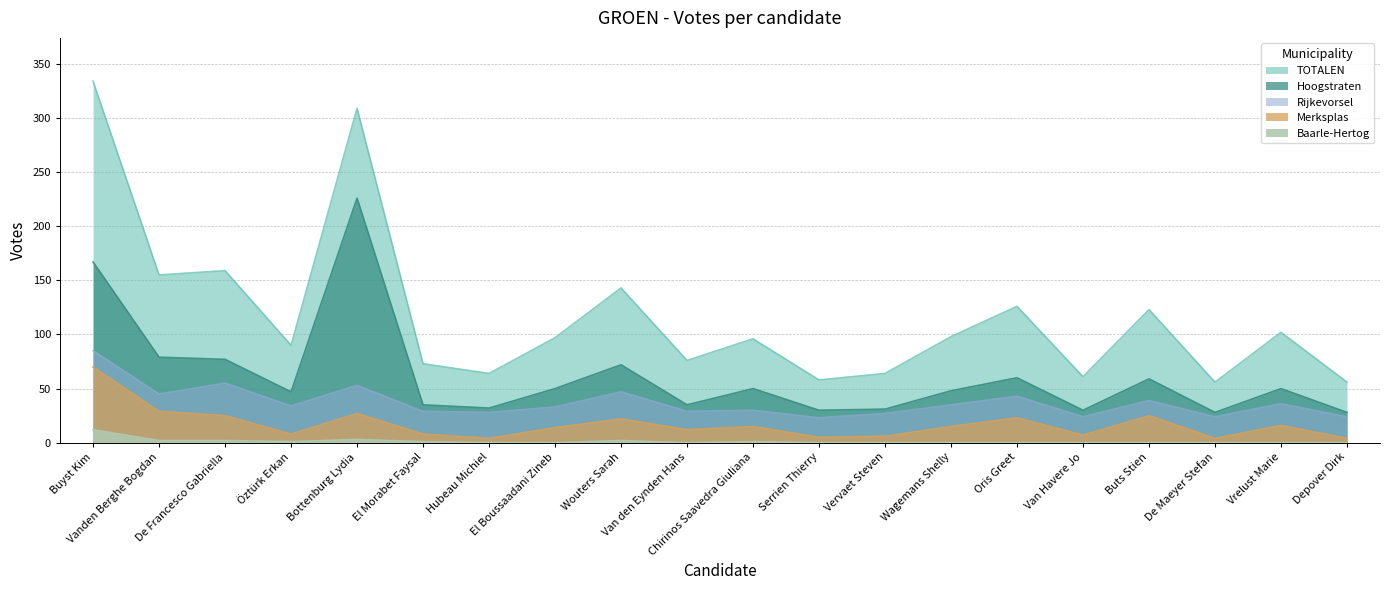

Reading left to right, list all the values displayed in this chart.

TOTALEN: 334	155	159	90	309	73	64	97	143	76	96	58	64	98	126	61	123	56	102	56
Hoogstraten: 167	79	77	47	226	35	32	50	72	35	50	30	31	48	60	30	59	28	50	28
Rijkevorsel: 85	45	55	34	53	29	28	33	47	29	30	23	27	35	43	24	39	24	36	24
Merksplas: 70	29	25	8	27	8	4	14	22	12	15	5	6	15	23	7	25	4	16	4
Baarle-Hertog: 12	2	2	1	3	1	0	0	2	0	1	0	0	0	0	0	0	0	0	0